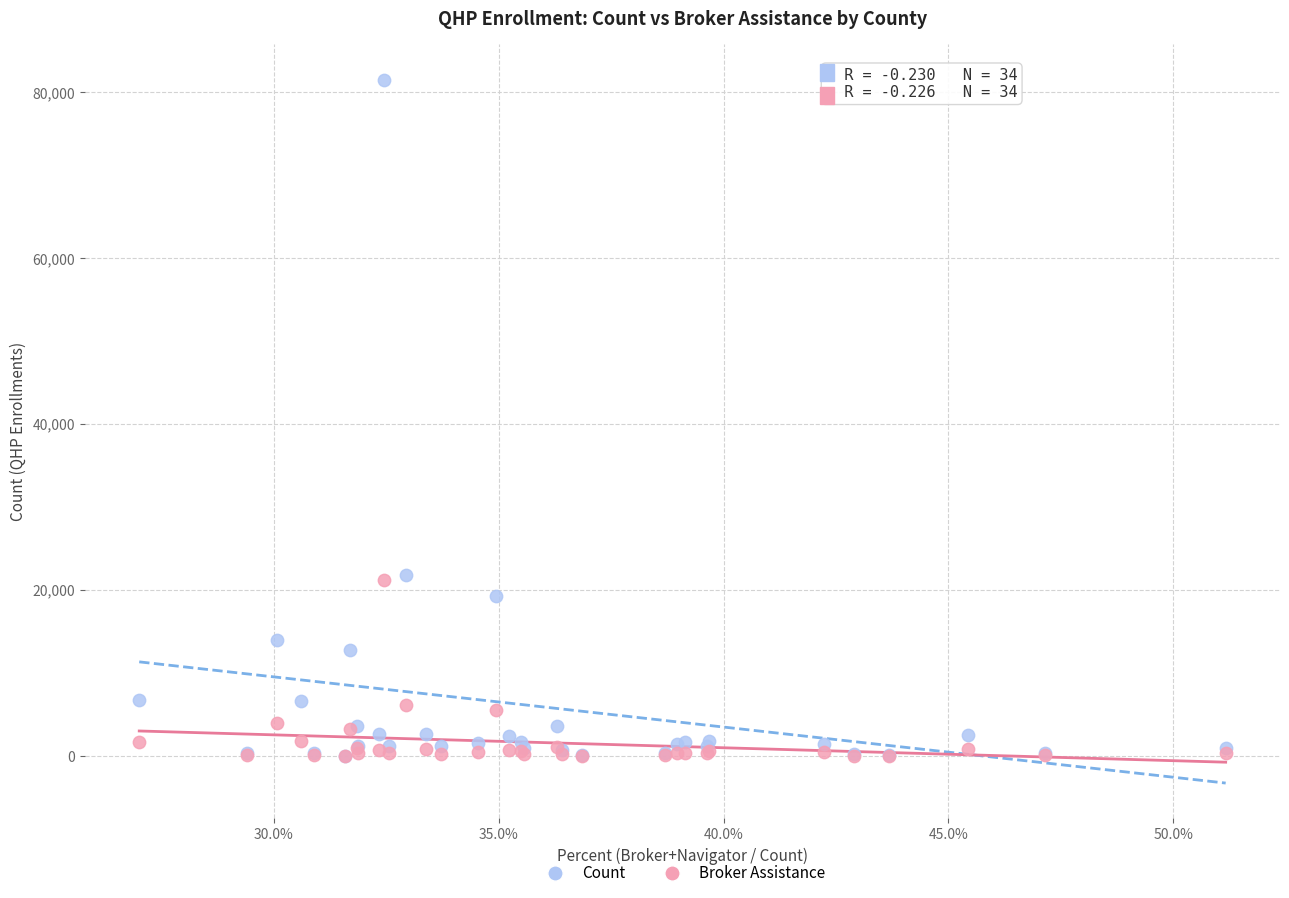

In the Broker Assistance series, what Y value is closest to 10632?

6174